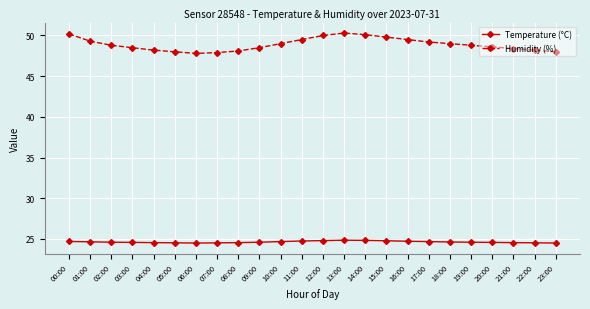

How many lines are shown in the chart?

2